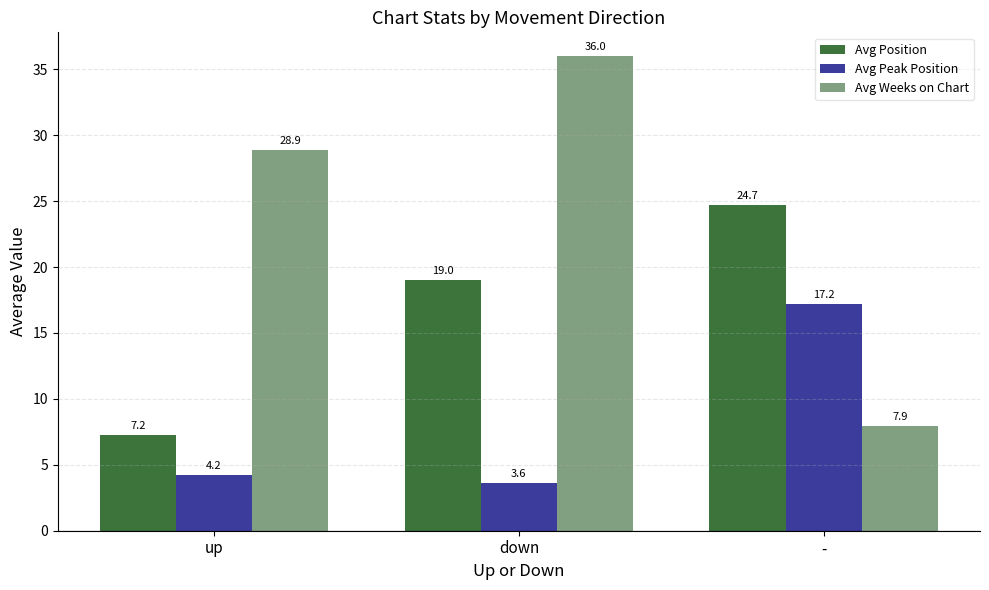

Where is Avg Peak Position nearest to the value 10?

up